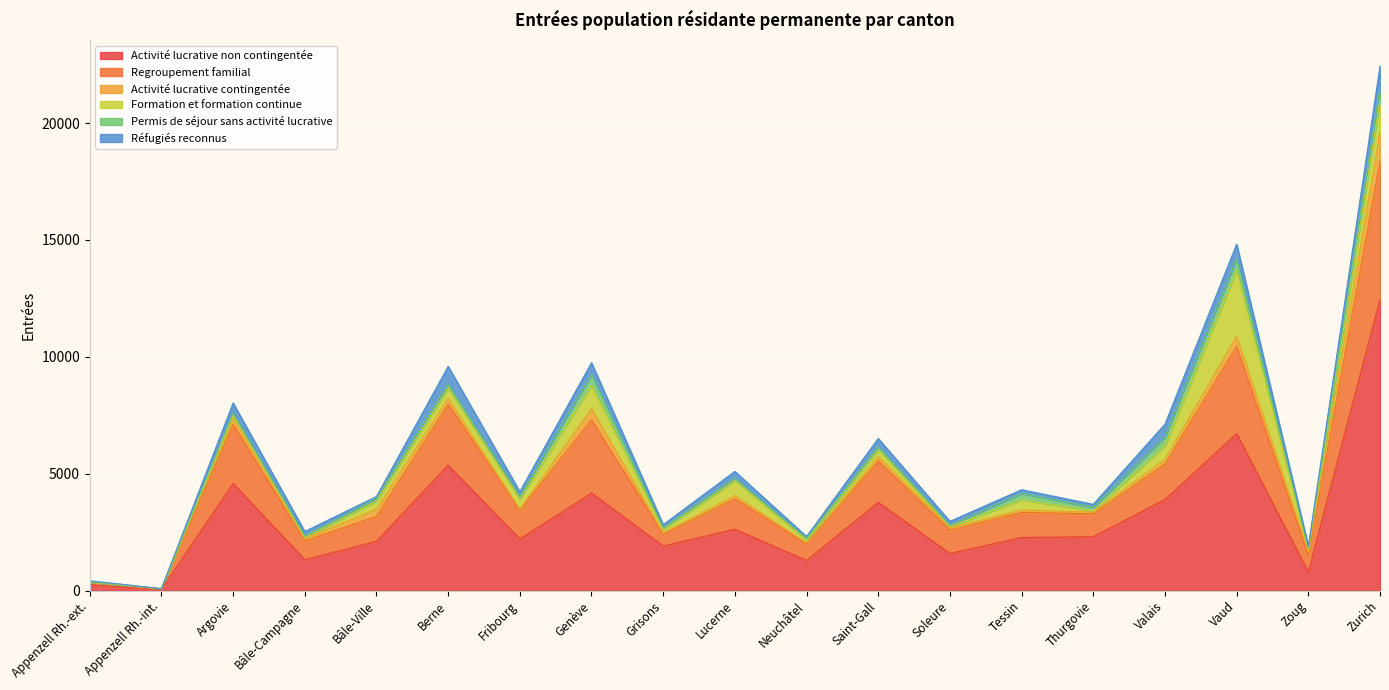

At which label does Réfugiés reconnus reach its peak?

Zurich